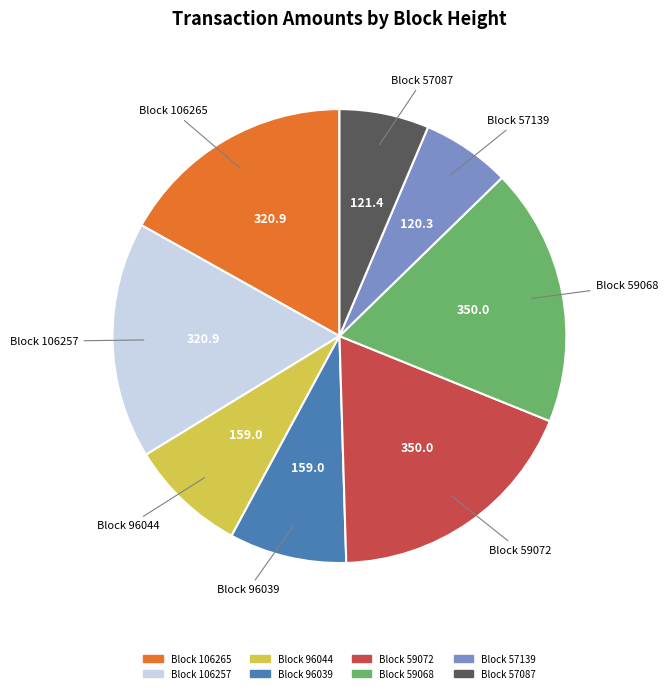

Is there a majority slice in this chart?

No